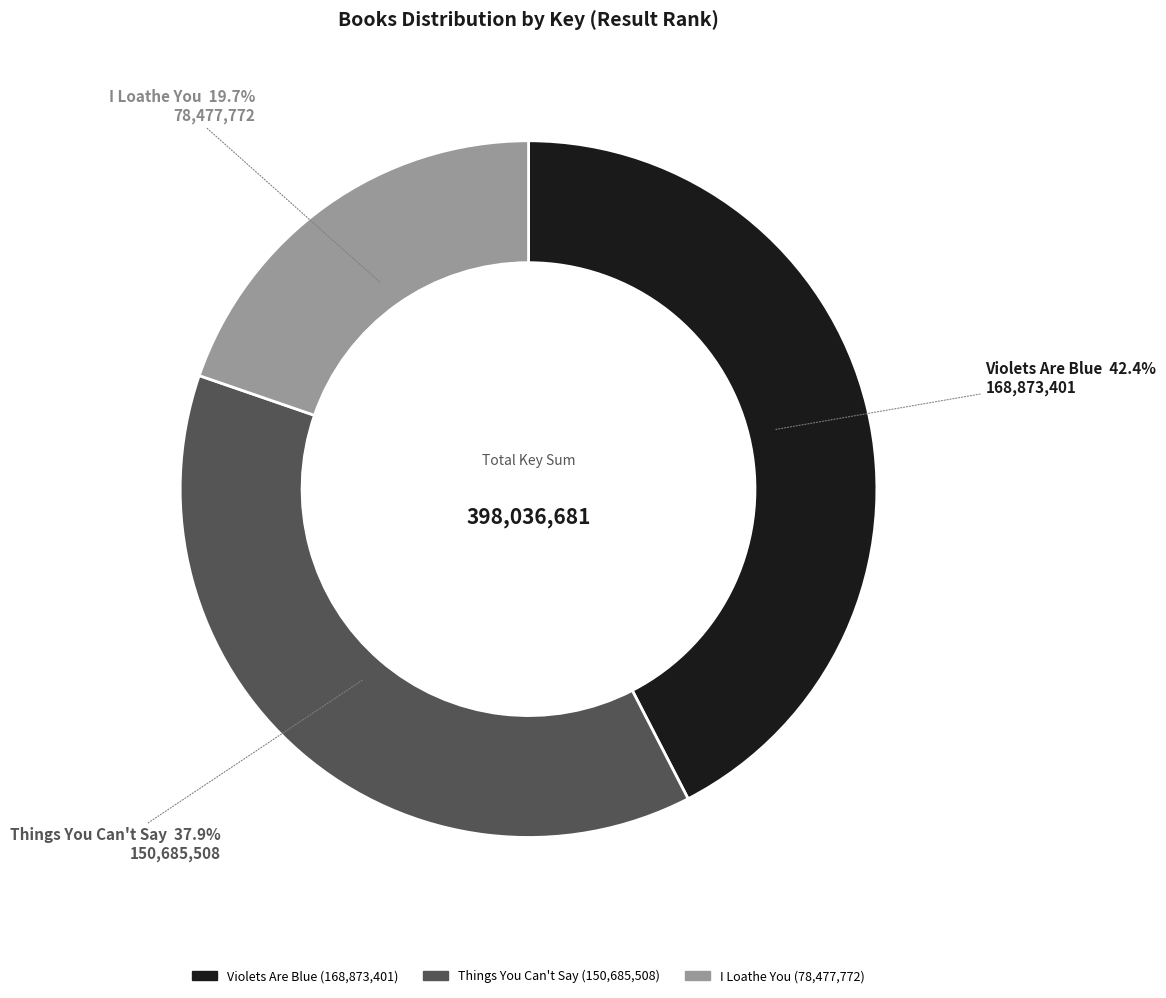

Count the number of slices in the pie.

3